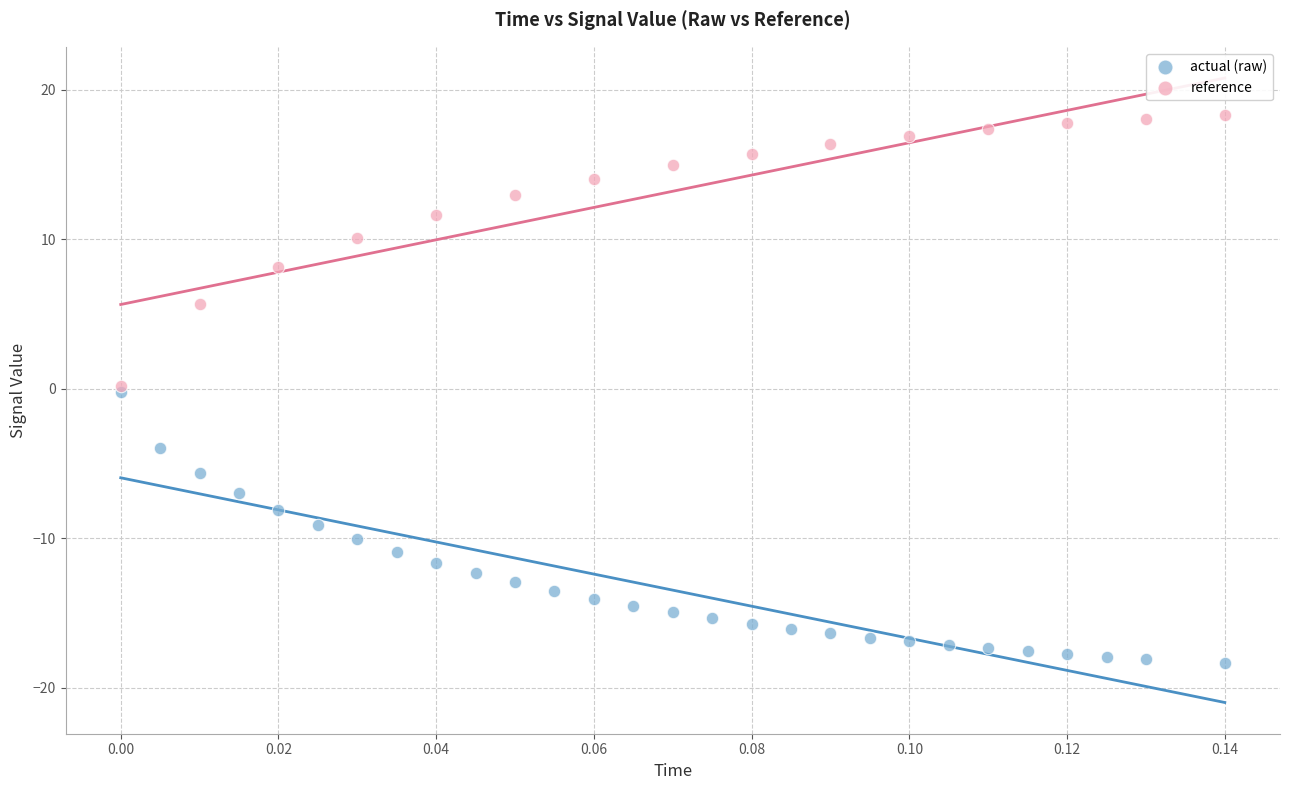

Which series contains the highest Y value?

reference